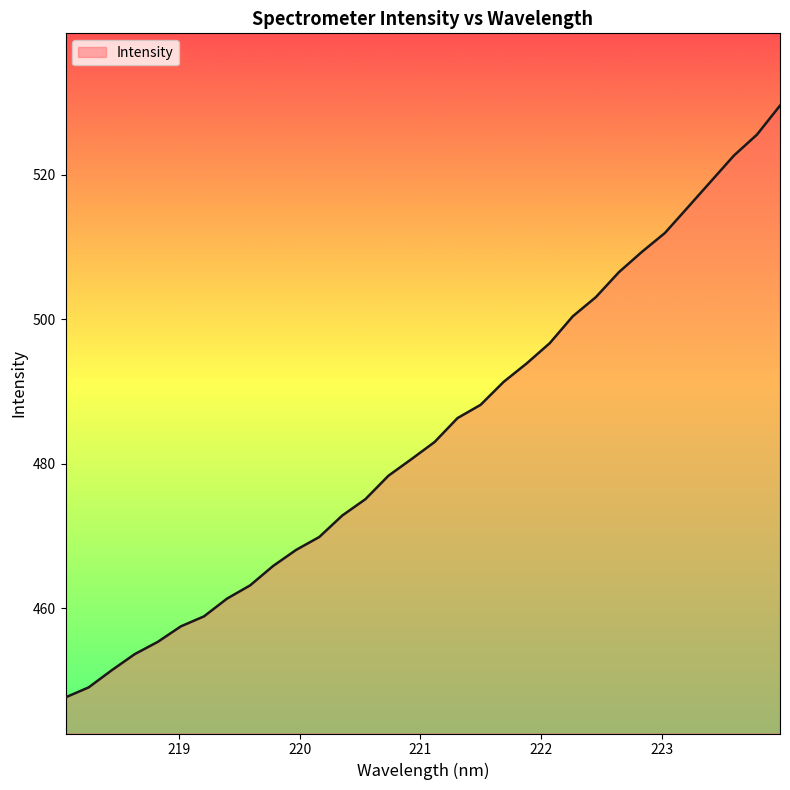

What is the difference between the maximum and minimum values?

81.9